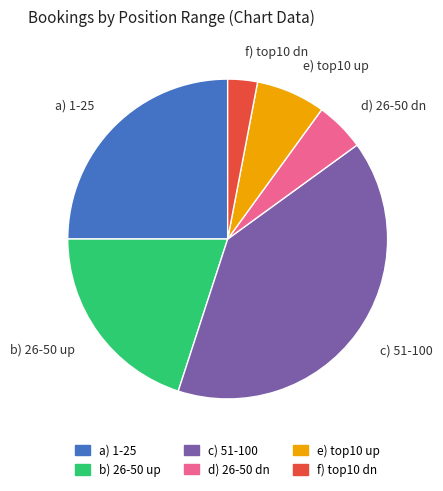

Which slice is the smallest?

f) top10 dn